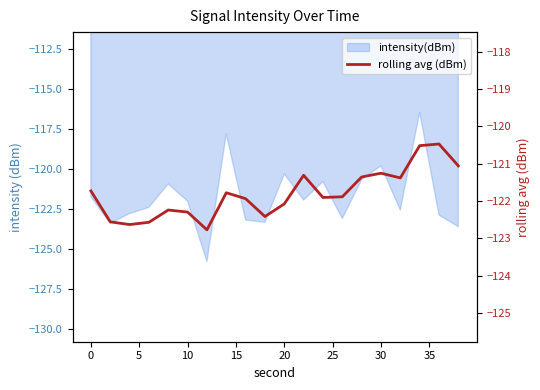

How many points are higher than both their immediate neighbors (excluding endpoints)?

5